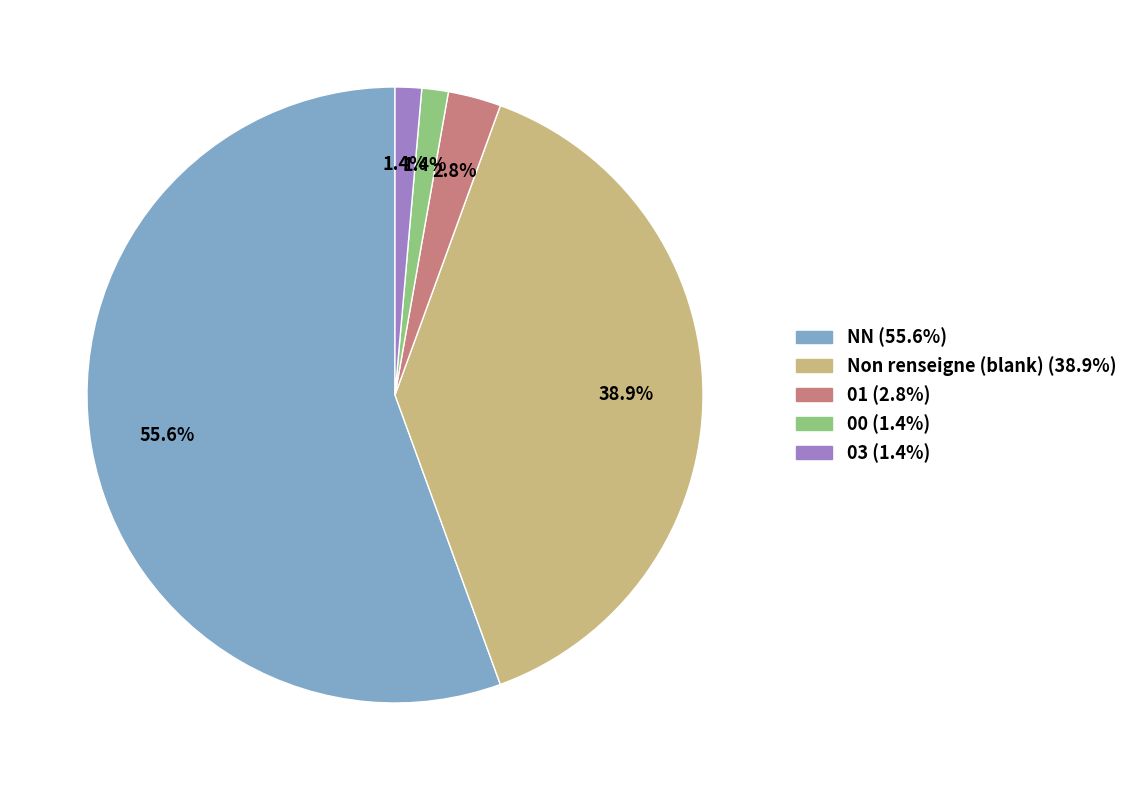

How many segments does this pie chart have?

5